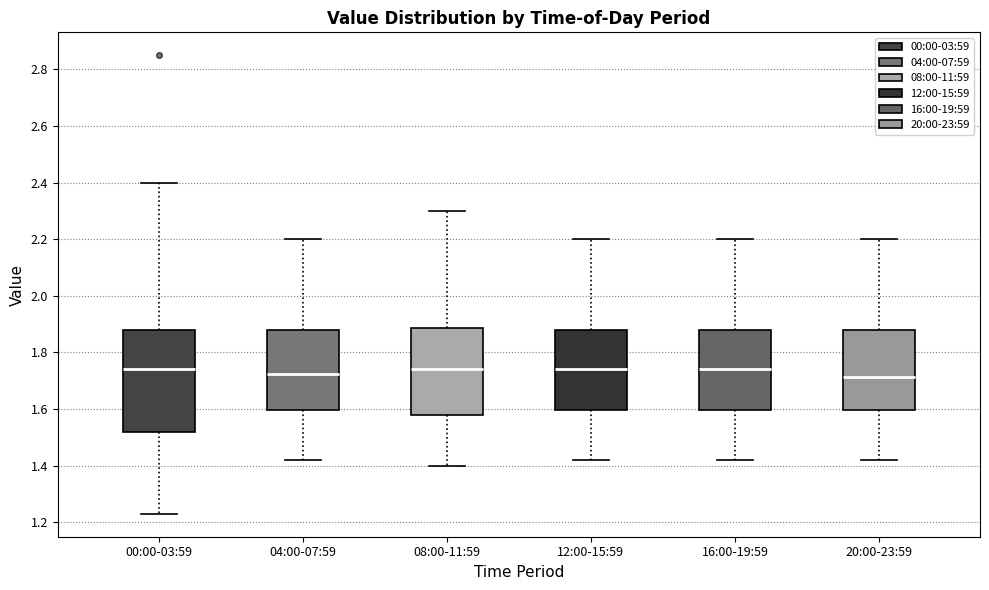

Where does the median line of the box for 04:00-07:59 sit on the y-axis? The values are not printed on the chart, so give them approximately, as read against the axis.

1.72